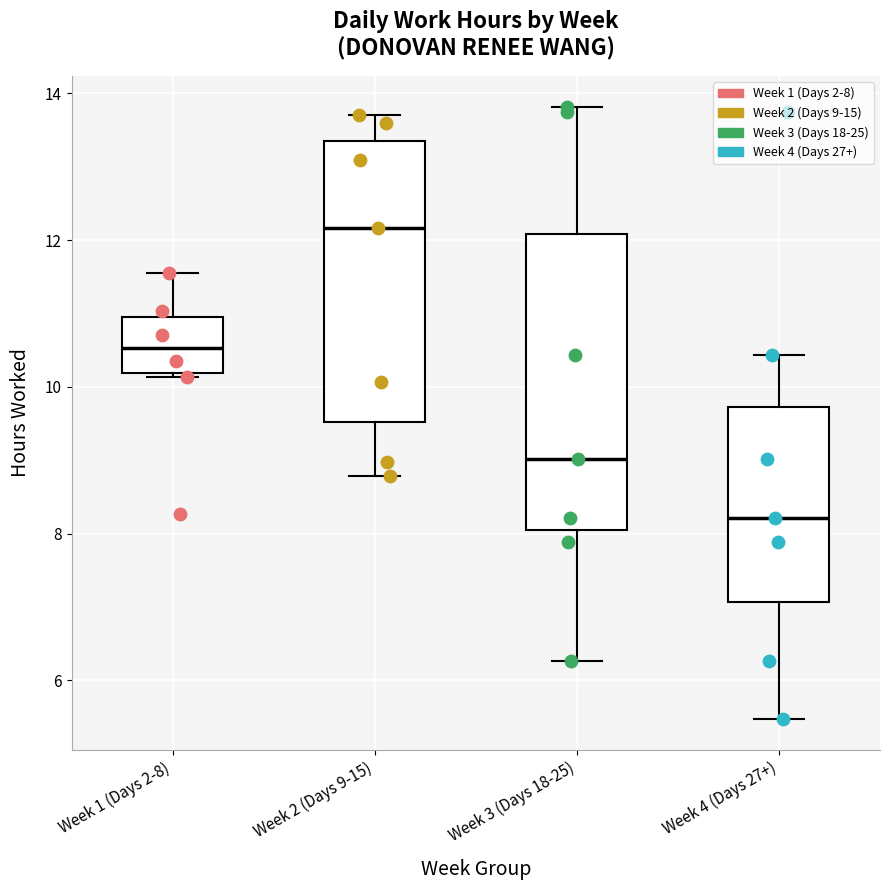

Comparing the boxes themselves (not the whiskers), which one is the tallest?

Week 3 (Days 18-25)